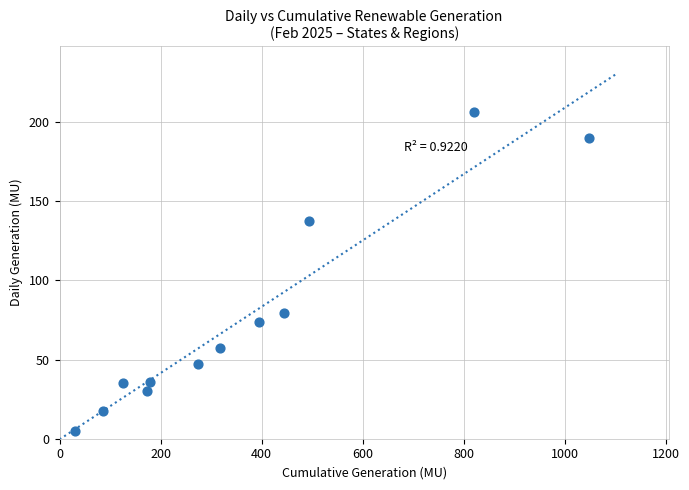

What Y value in the scatter plot is closest to 105?

79.6